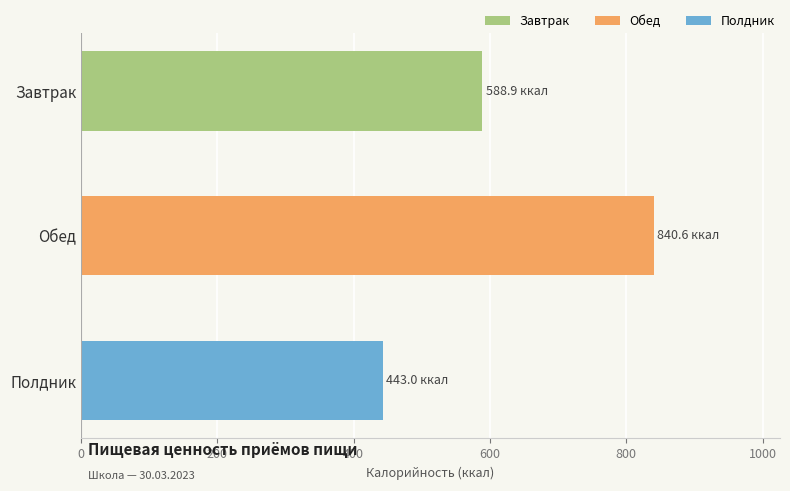

What is the smallest value displayed?

443.0